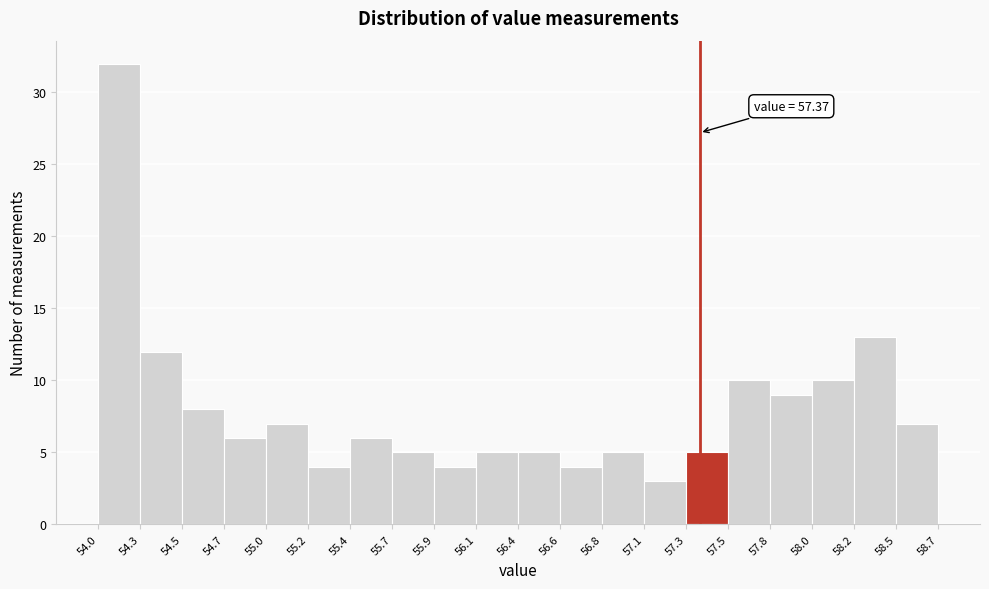

Over which range of the x-axis is the bar tallest?

54.0 to 54.3